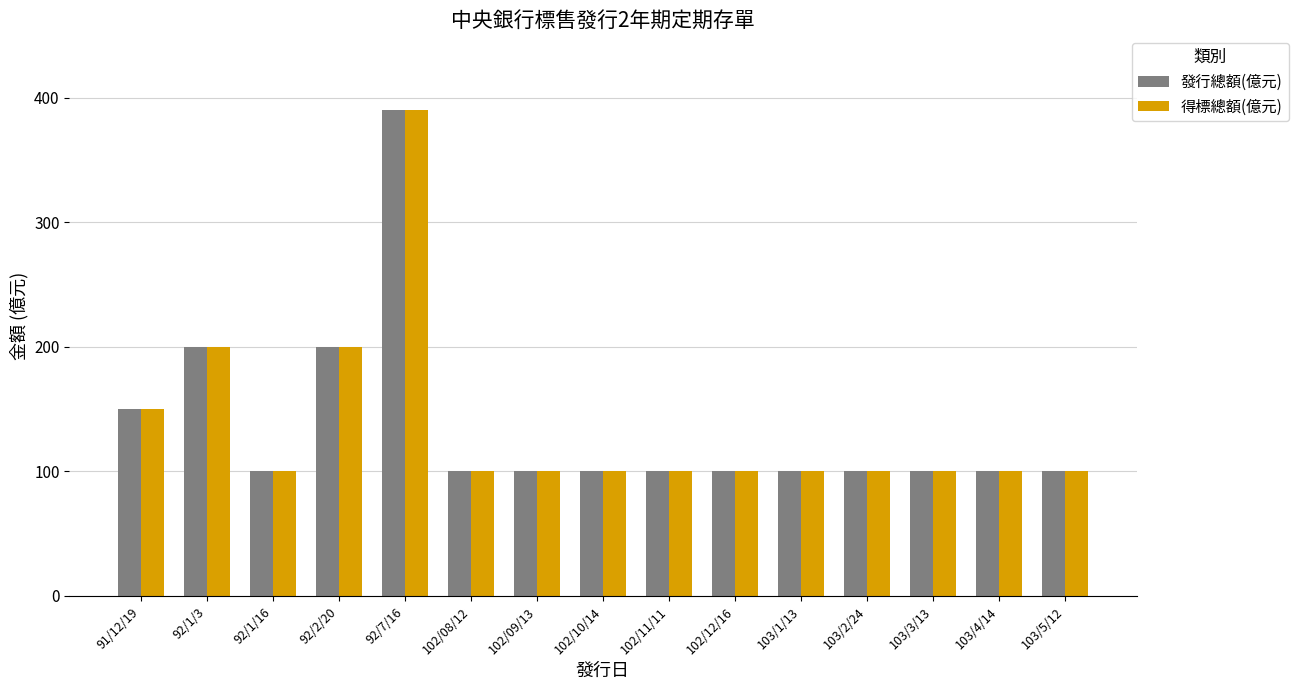

At which category is the sum across all series the highest?

92/7/16